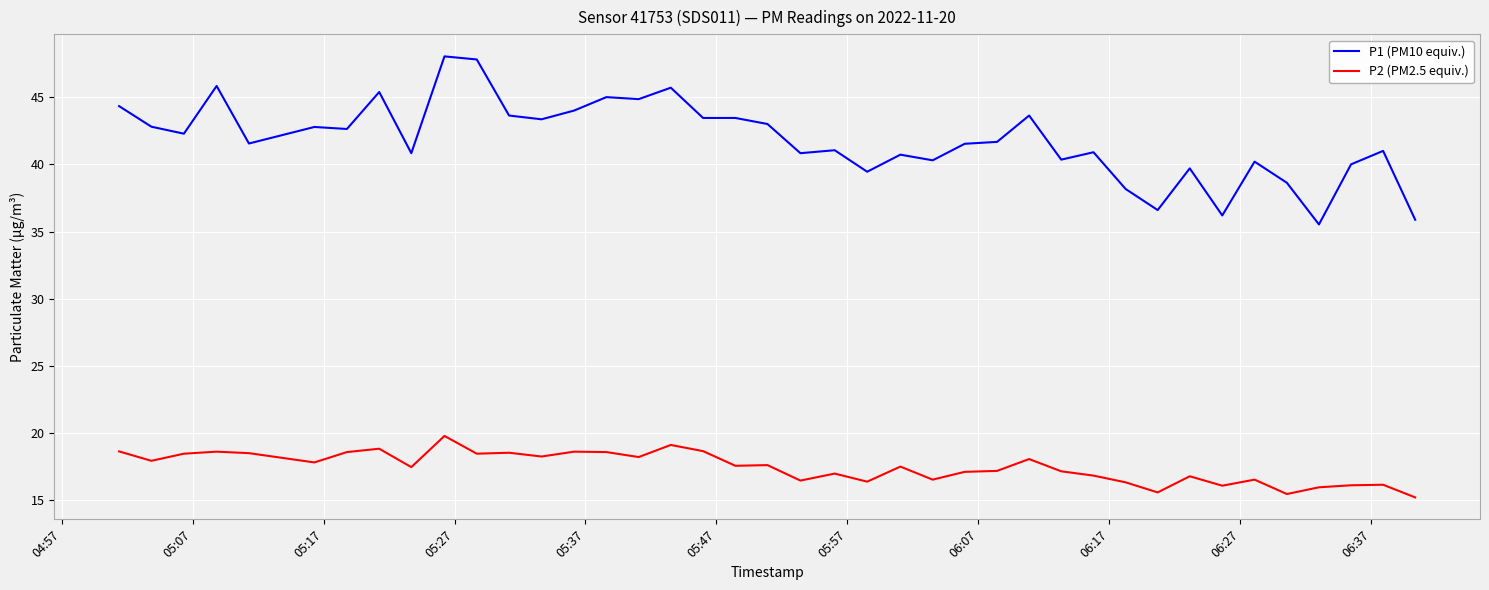

What is the lowest value of the P2 (PM2.5 equiv.) series?

15.2